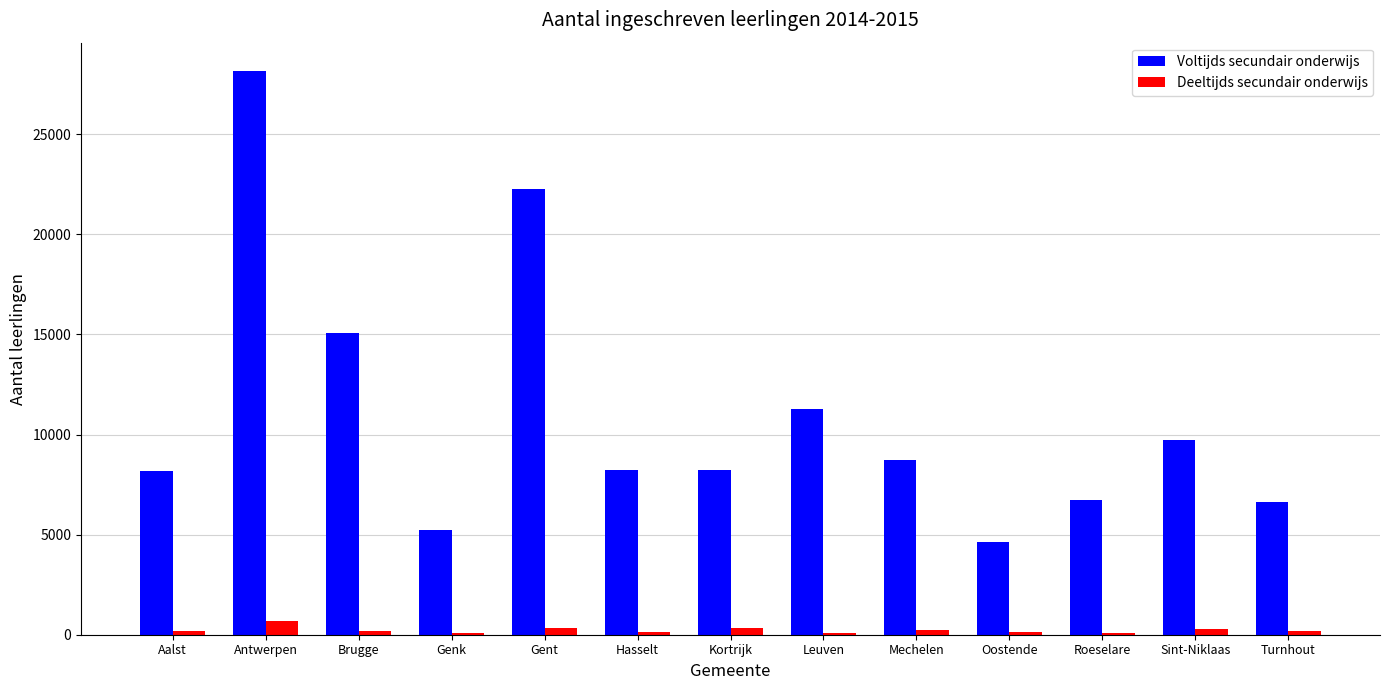

Is the value of Voltijds secundair onderwijs at Mechelen greater than the value of Deeltijds secundair onderwijs at Roeselare?

Yes